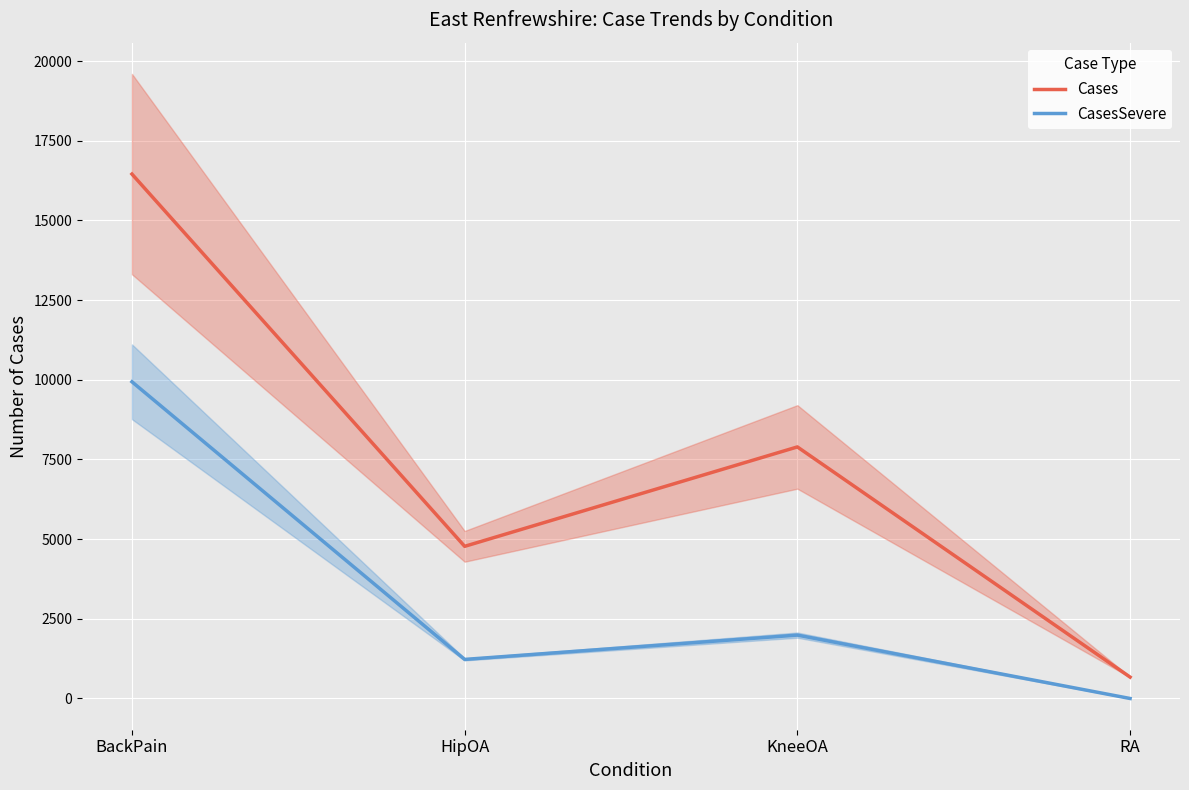

What is the value of the Cases point at the 3rd from the left?

7893